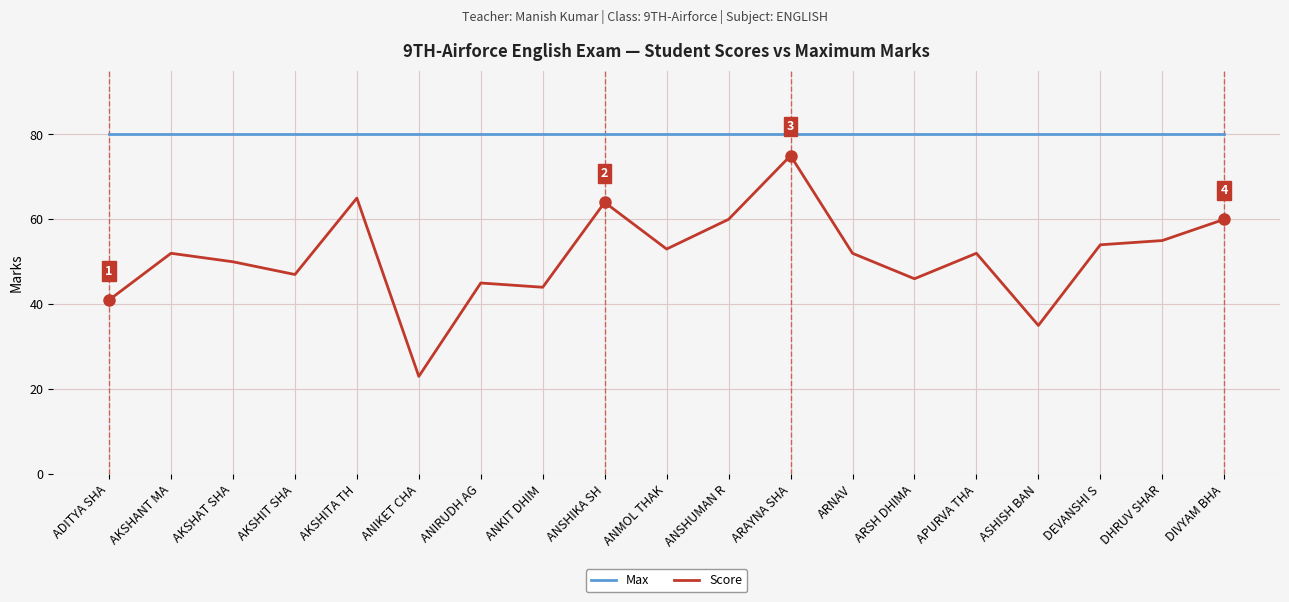

What is the average value of the Max series?

80